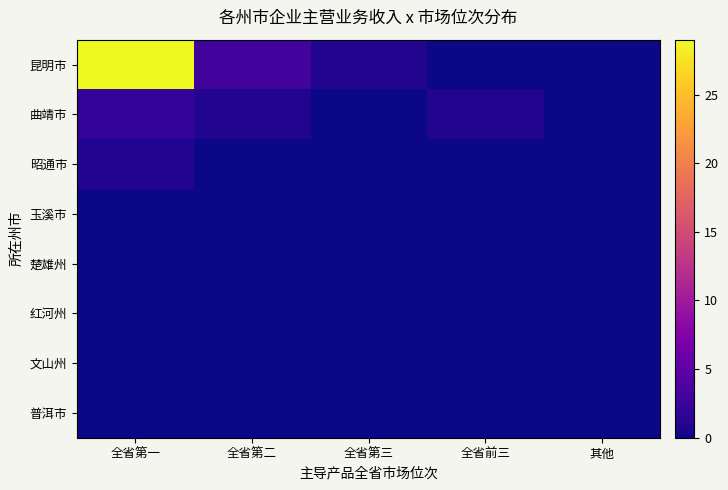

Reading right to left, extract all data points from this chart.

昆明市: 其他=0	全省前三=0	全省第三=1	全省第二=3	全省第一=29
曲靖市: 其他=0	全省前三=1	全省第三=0	全省第二=1	全省第一=2
昭通市: 其他=0	全省前三=0	全省第三=0	全省第二=0	全省第一=1
玉溪市: 其他=0	全省前三=0	全省第三=0	全省第二=0	全省第一=0
楚雄州: 其他=0	全省前三=0	全省第三=0	全省第二=0	全省第一=0
红河州: 其他=0	全省前三=0	全省第三=0	全省第二=0	全省第一=0
文山州: 其他=0	全省前三=0	全省第三=0	全省第二=0	全省第一=0
普洱市: 其他=0	全省前三=0	全省第三=0	全省第二=0	全省第一=0